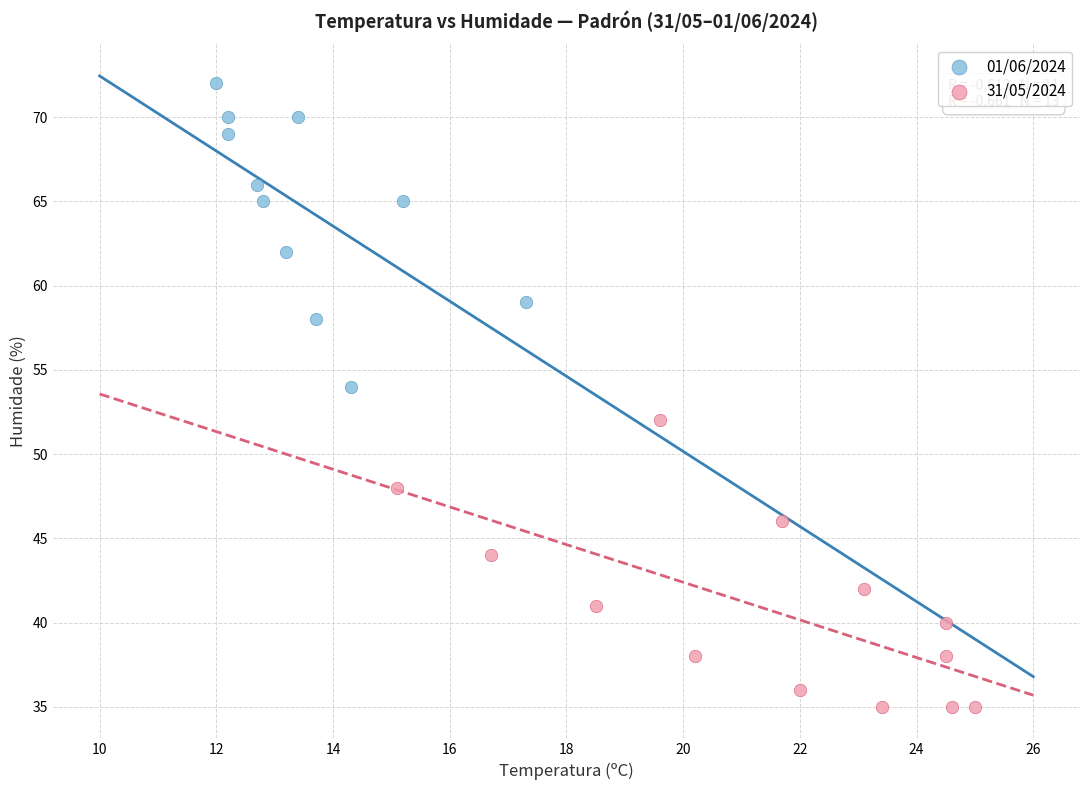

Which series has the widest spread of Y values?

01/06/2024